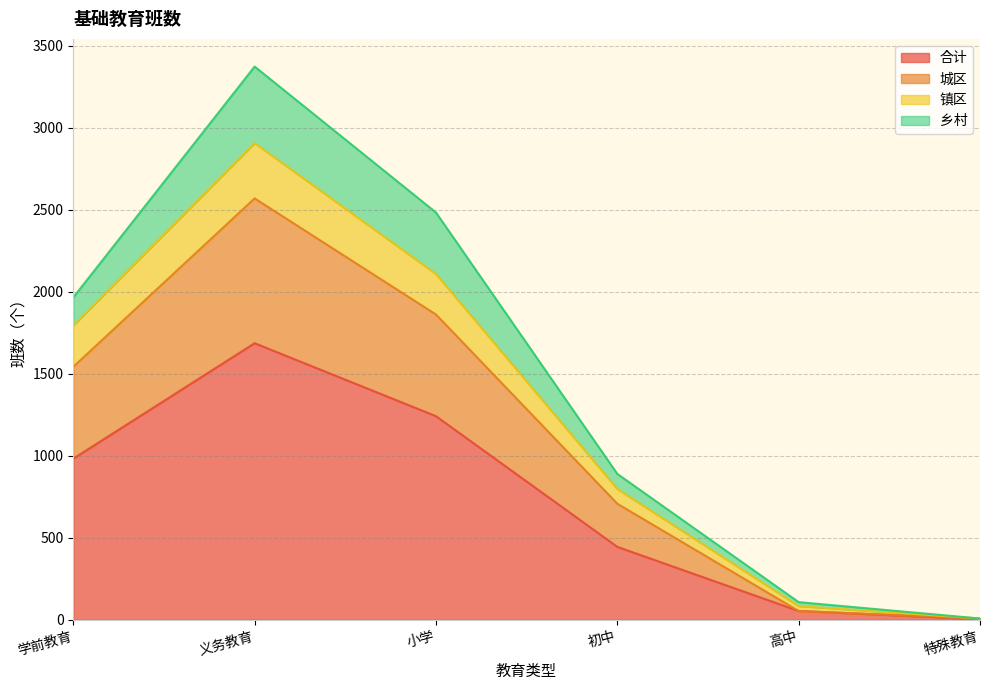

What is the sum of all 合计 values?

4415